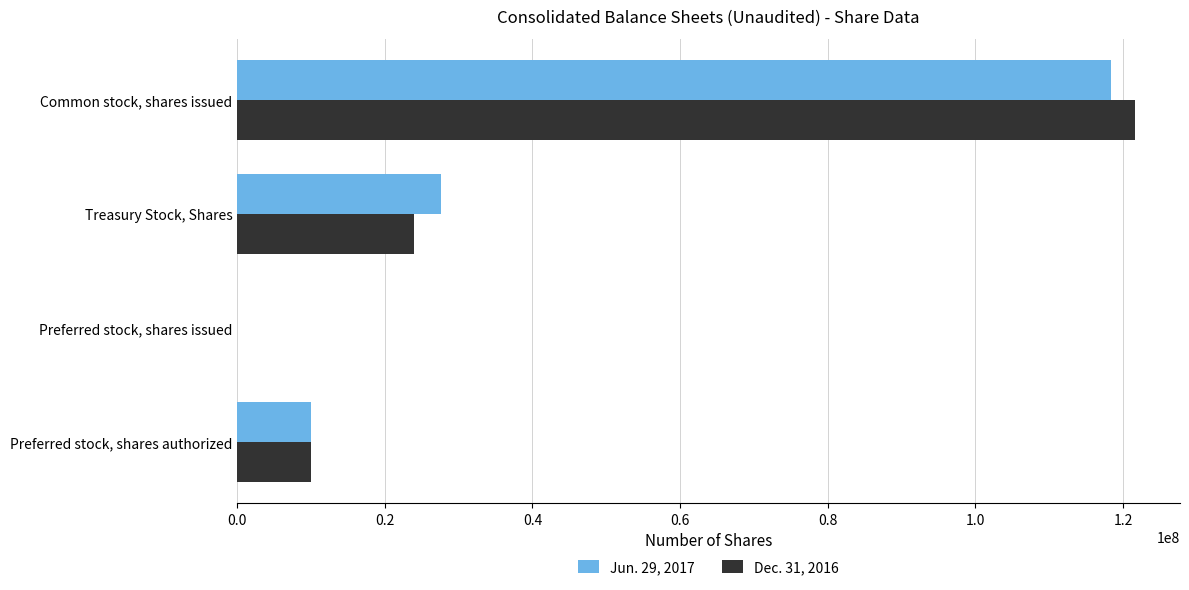

Between Preferred stock, shares authorized and Common stock, shares issued, which series saw the biggest shift?

Dec. 31, 2016